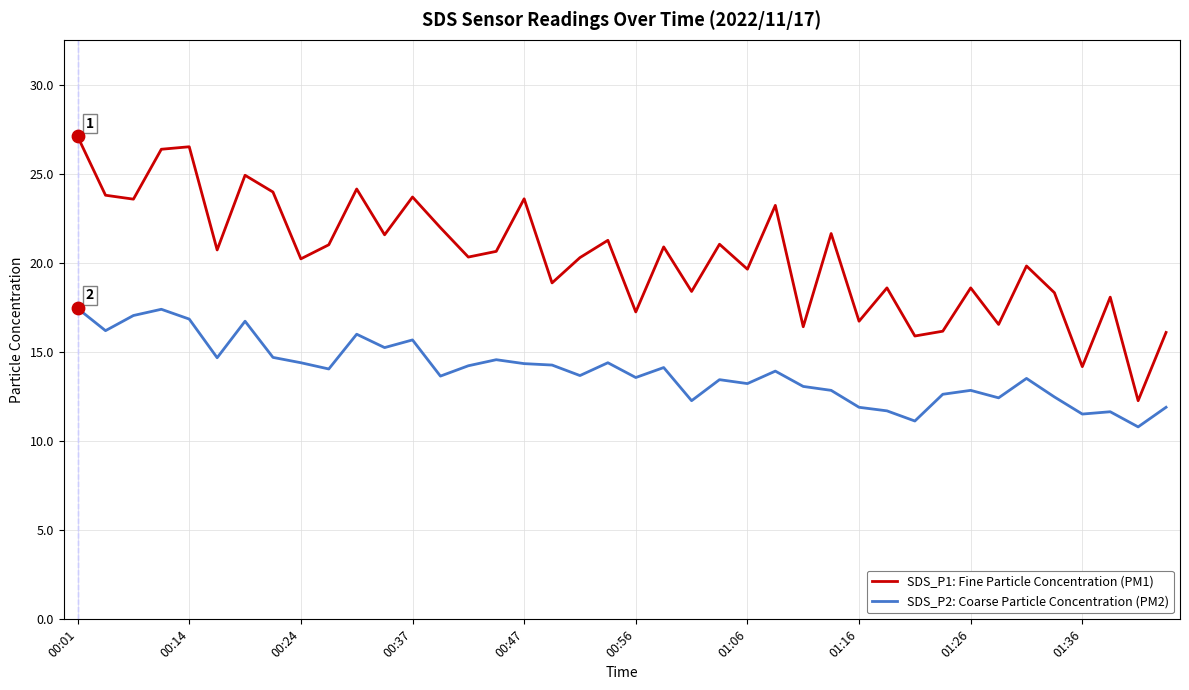

Which series has the largest total across all categories?

SDS_P1: Fine Particle Concentration (PM1)